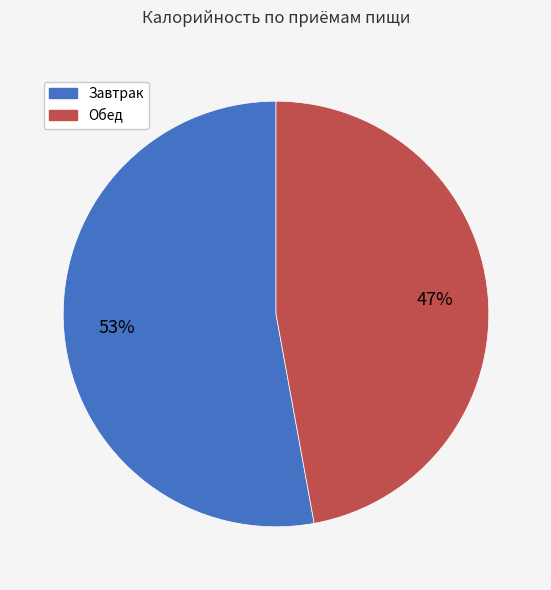

Is there any slice that represents more than half of the pie?

Yes